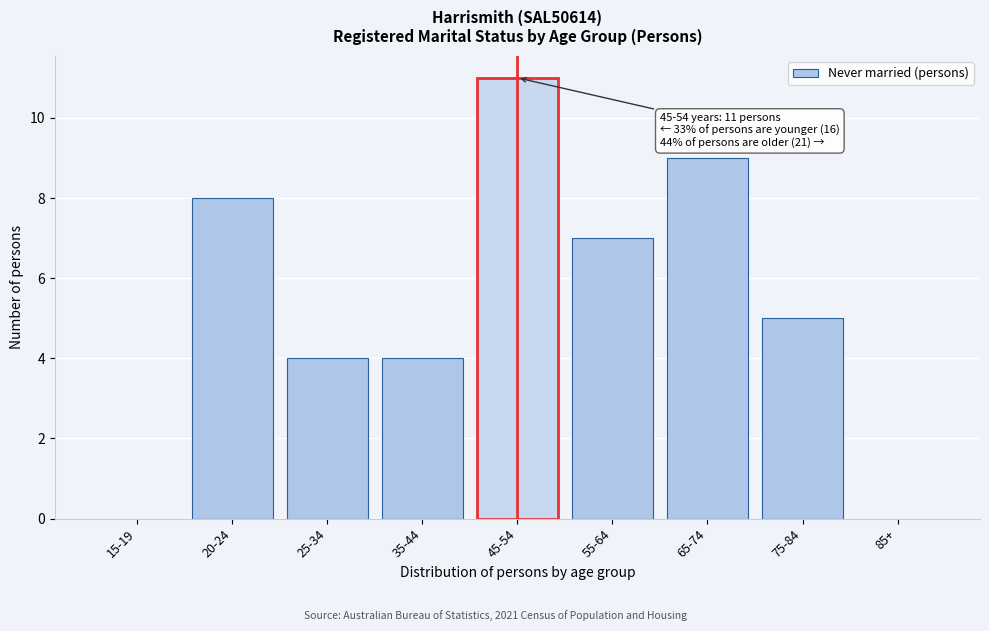

Reading right to left, transcribe all the data shown in this chart.

85+=0	75-84=5	65-74=9	55-64=7	45-54=11	35-44=4	25-34=4	20-24=8	15-19=0